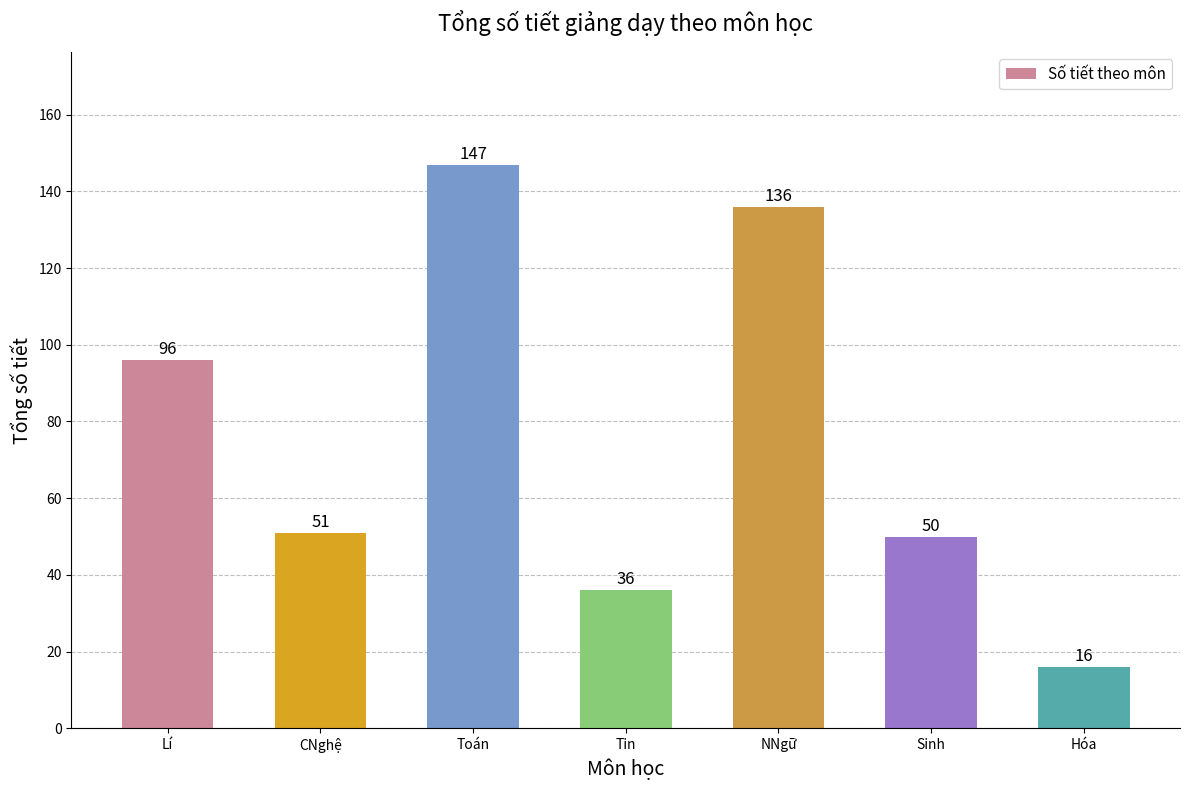

Where is the data nearest to the value 81?

Lí